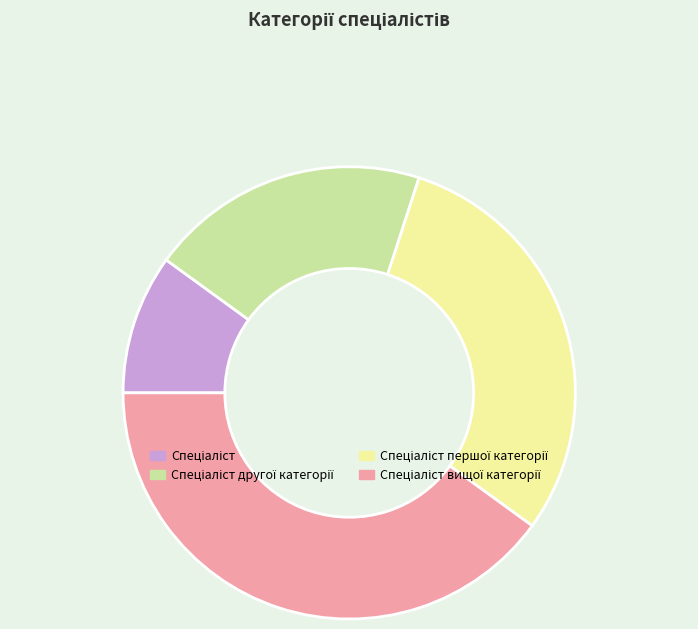

Does any single category account for the majority?

No